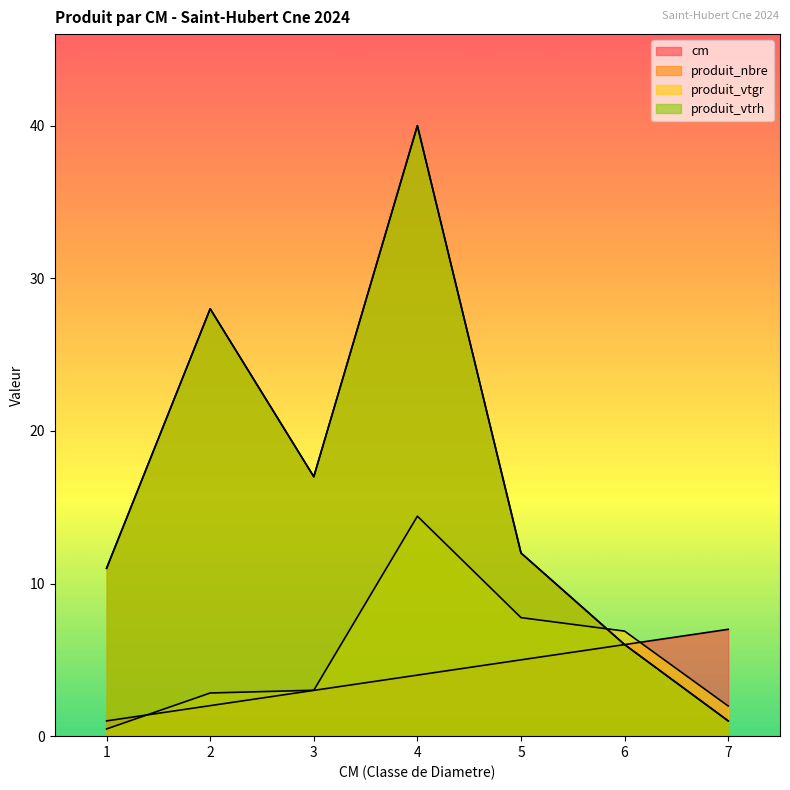

True or false: cm and produit_vtrh cross at least once.

False